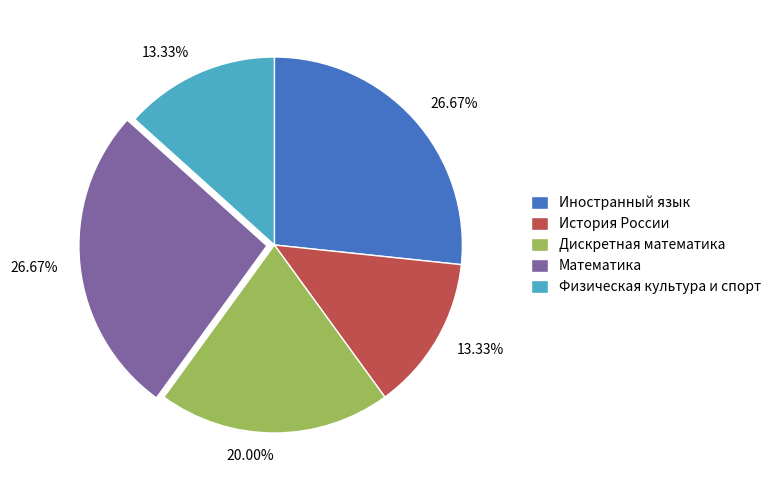

Does any single category account for the majority?

No